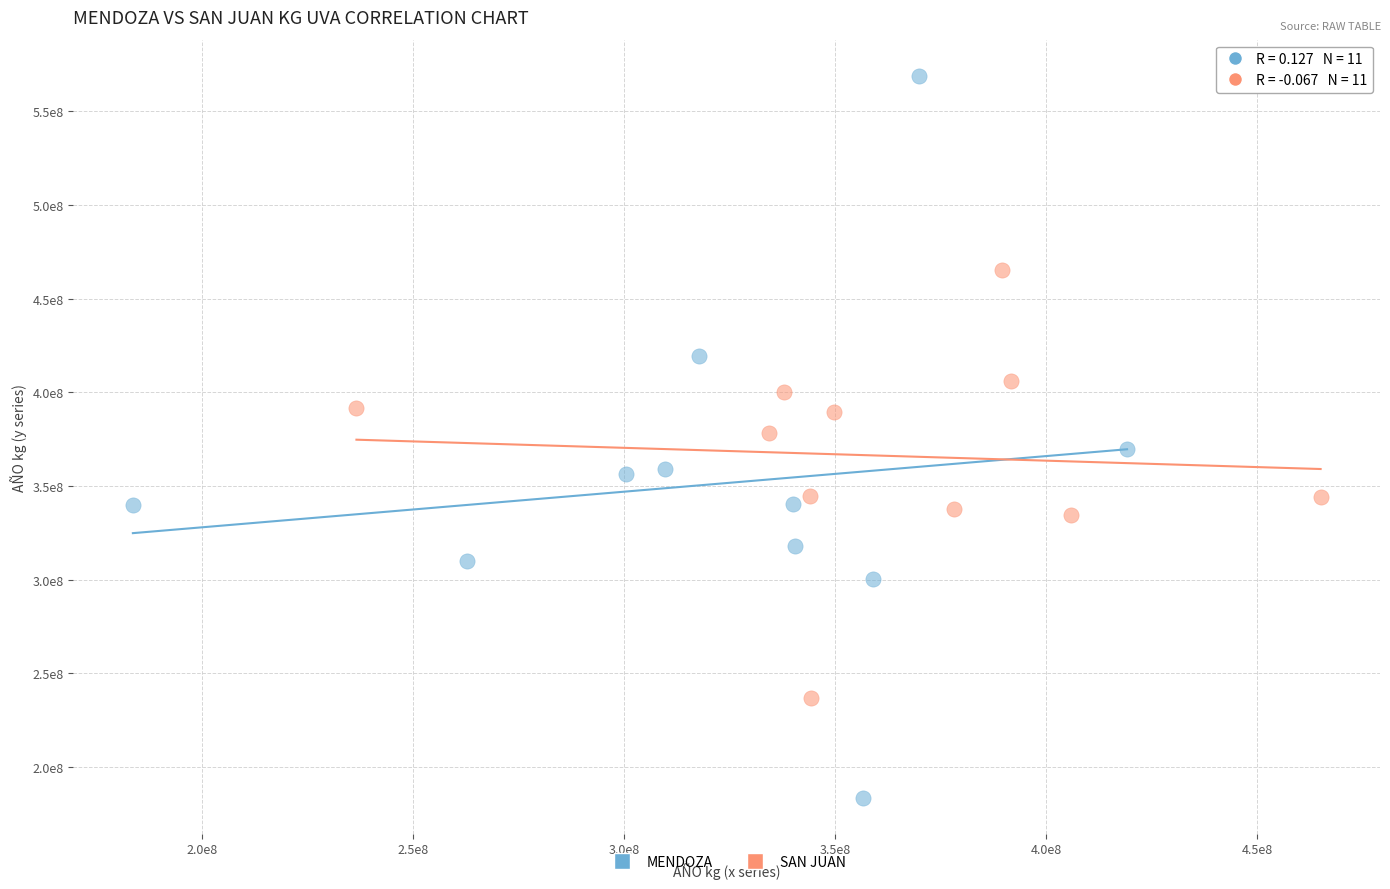

Which series has the largest Y range (max minus min)?

MENDOZA